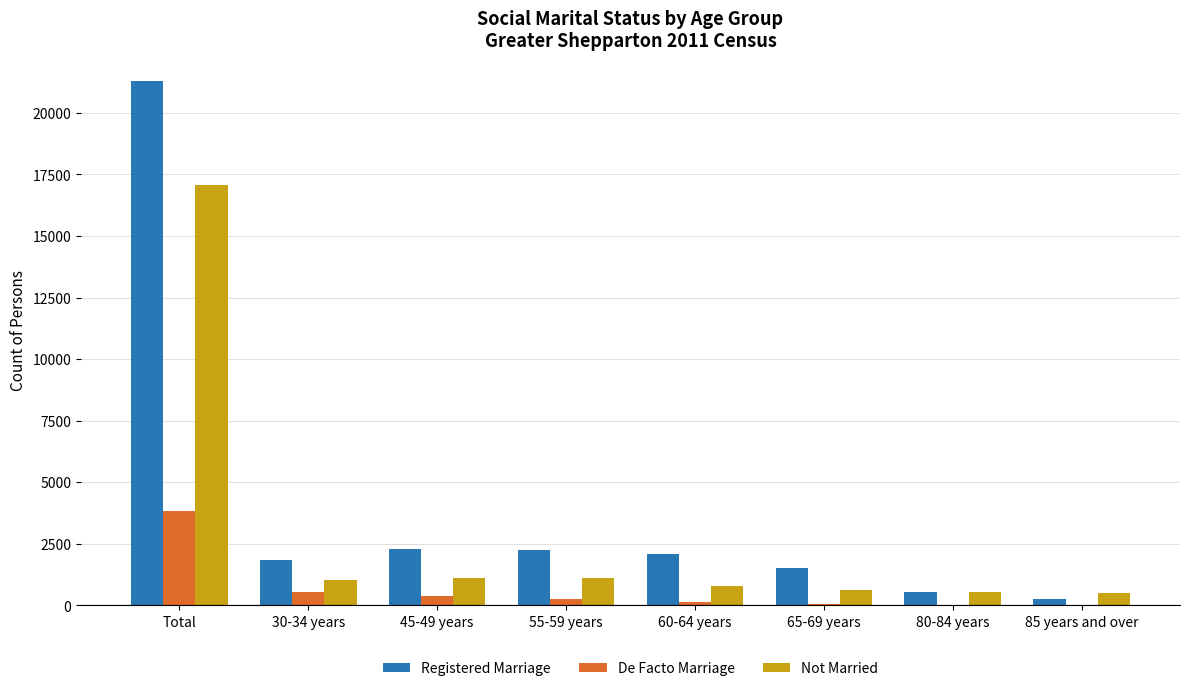

What is the greatest value displayed?

21302